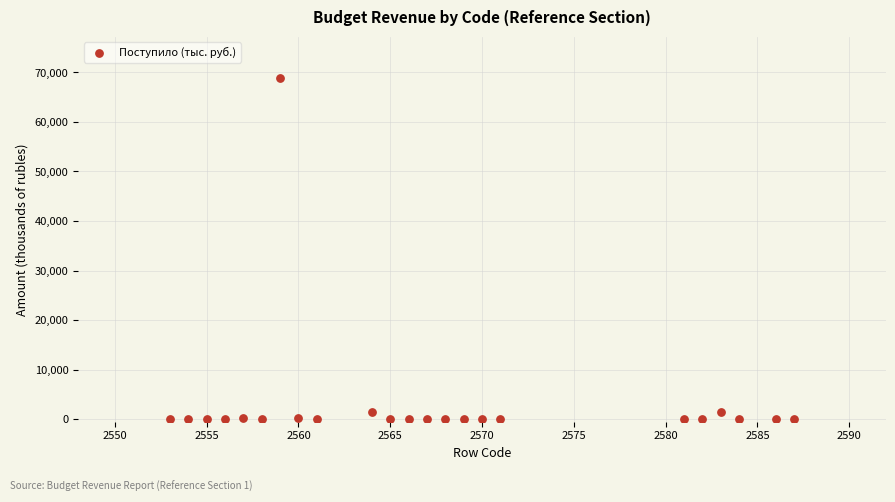

What is the range of X values (max minus min)?

34